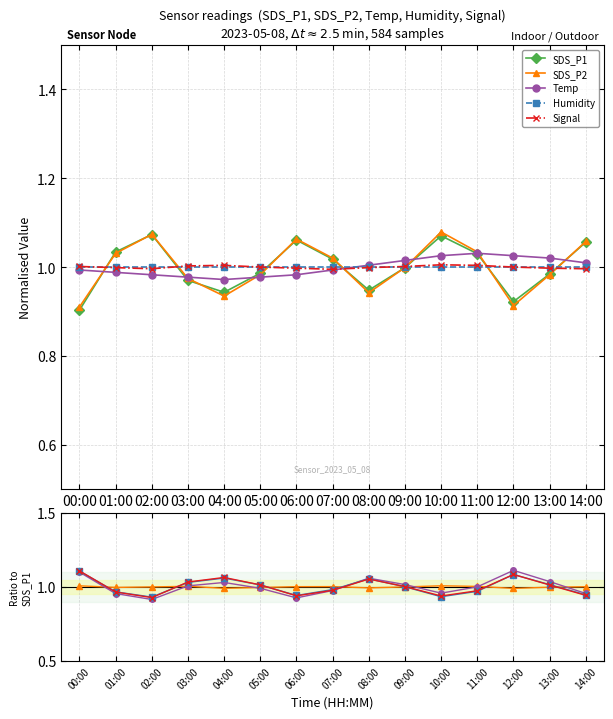

How many lines are shown in the chart?

5